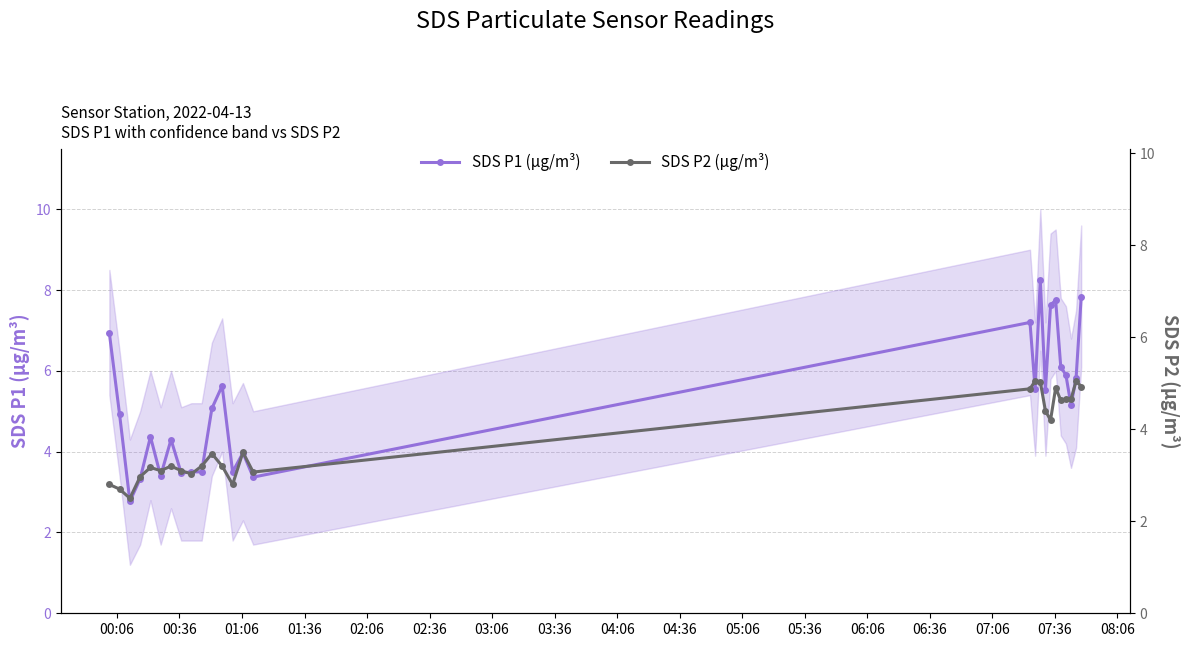

True or false: SDS P2 (µg/m³) and SDS P1 (µg/m³) cross at least once.

False